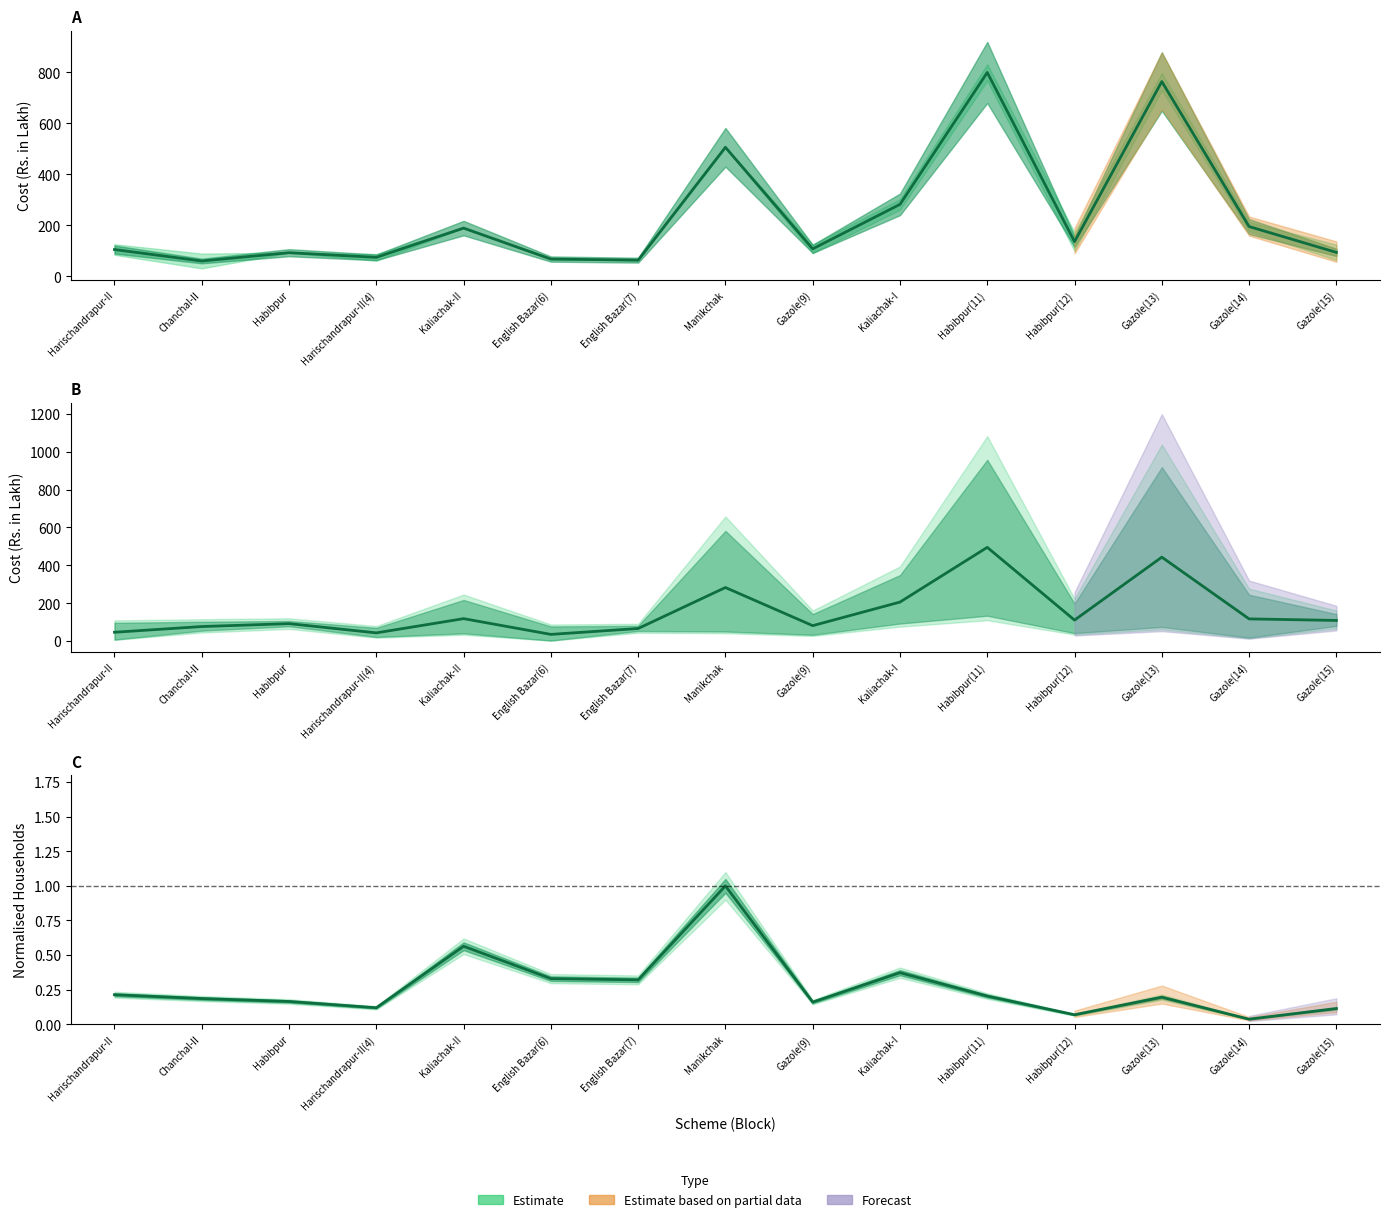

Is this an area chart (filled region under the line)?

No